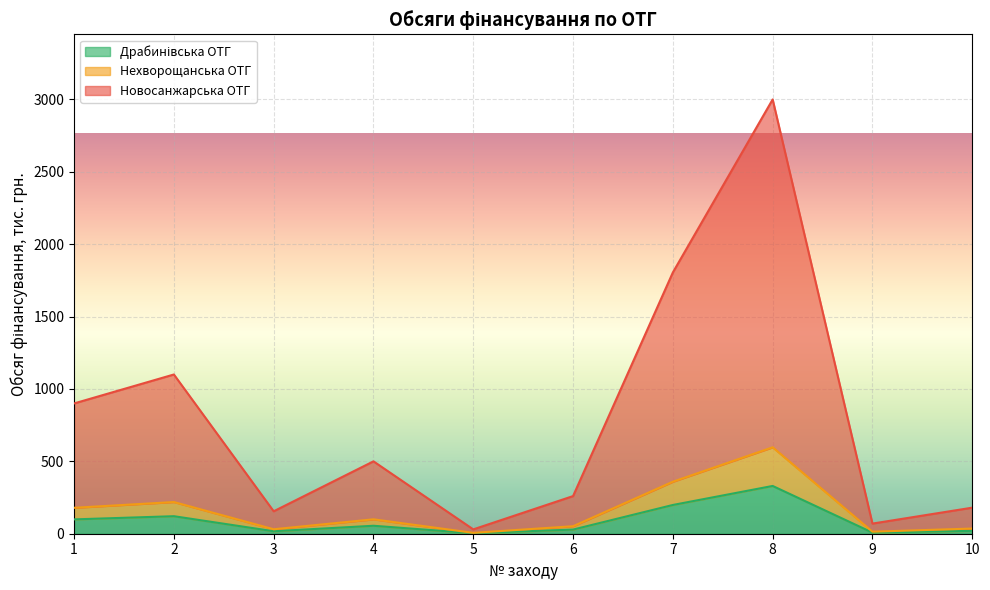

Reading left to right, what are all the values shown in this chart?

Новосанжарська ОТГ: 900.0	1100.0	155.0	500.0	30.0	260.0	1805.0	3000.0	70.0	180.0
Нехворощанська ОТГ: 179.1	218.9	30.9	99.5	6.0	51.7	359.2	597.0	13.9	35.8
Драбинівська ОТГ: 99.0	121.0	17.1	55.0	3.3	28.6	198.6	330.0	7.7	19.8